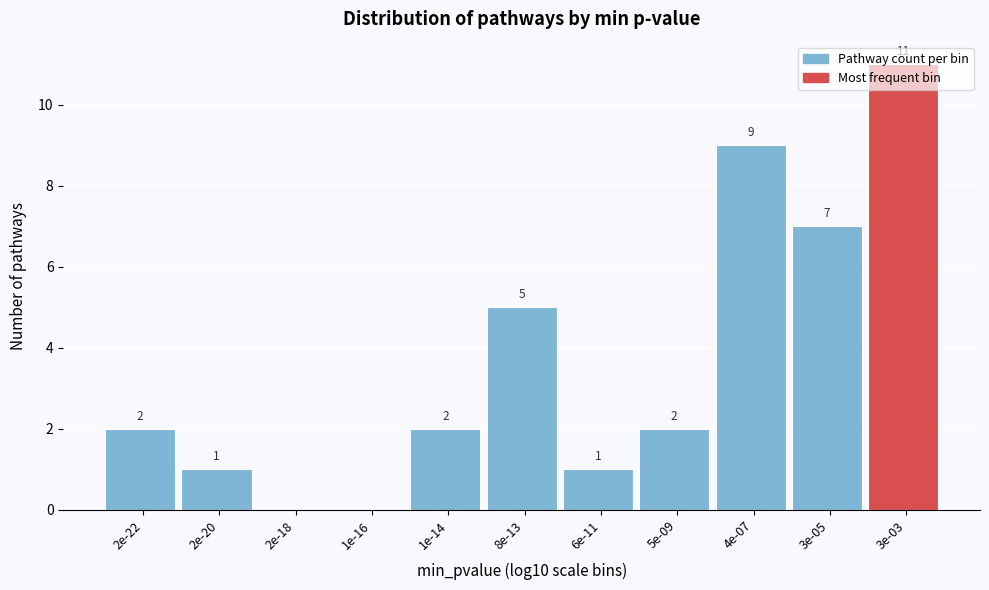

What is the greatest value displayed?

11